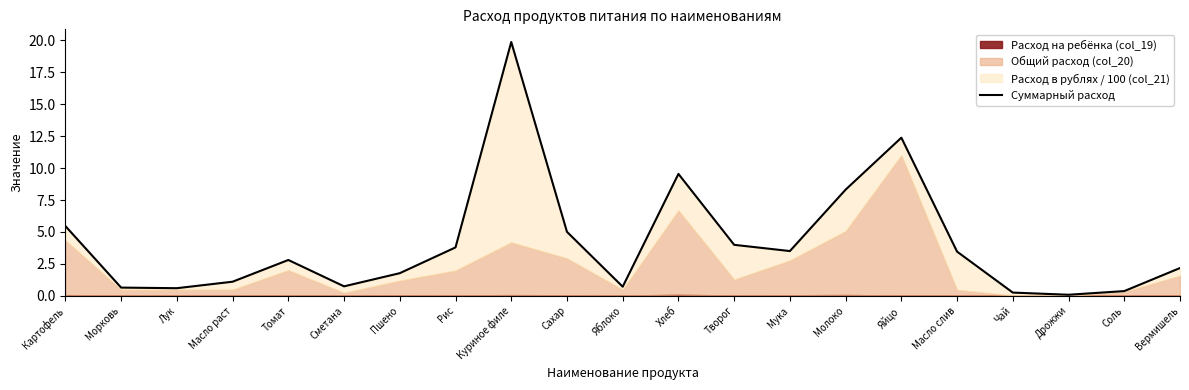

Rank the categories by value from lowest to highest.

Дрожжи, Чай, Соль, Лук, Морковь, Яблоко, Сметана, Масло раст, Пшено, Вермишель, Томат, Масло слив, Мука, Рис, Творог, Сахар, Картофель, Молоко, Хлеб, Яйцо, Куриное филе